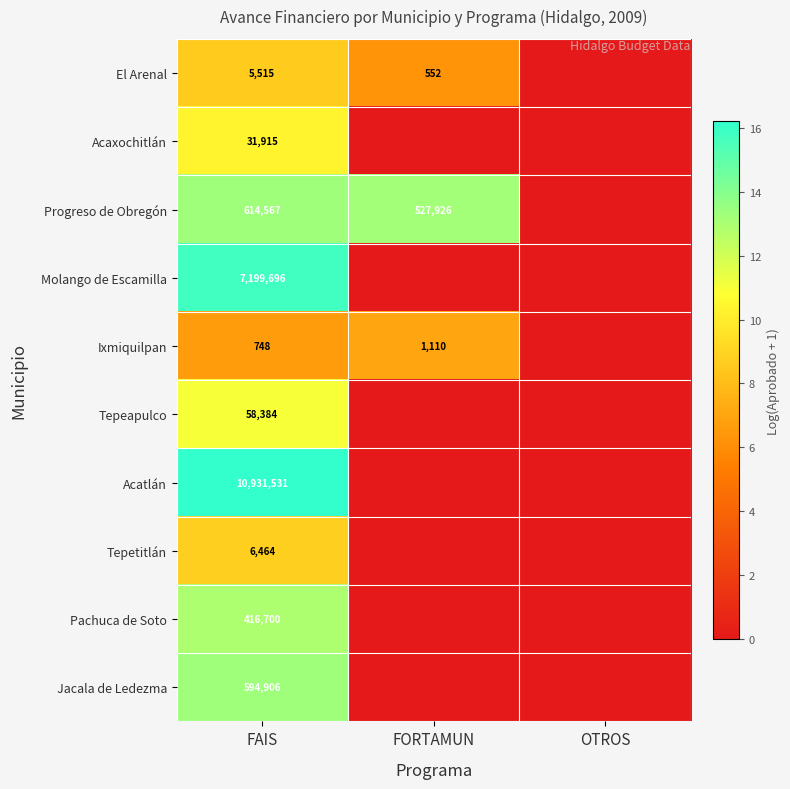

Is it true that Progreso de Obregón equals 367653 at FAIS?

False